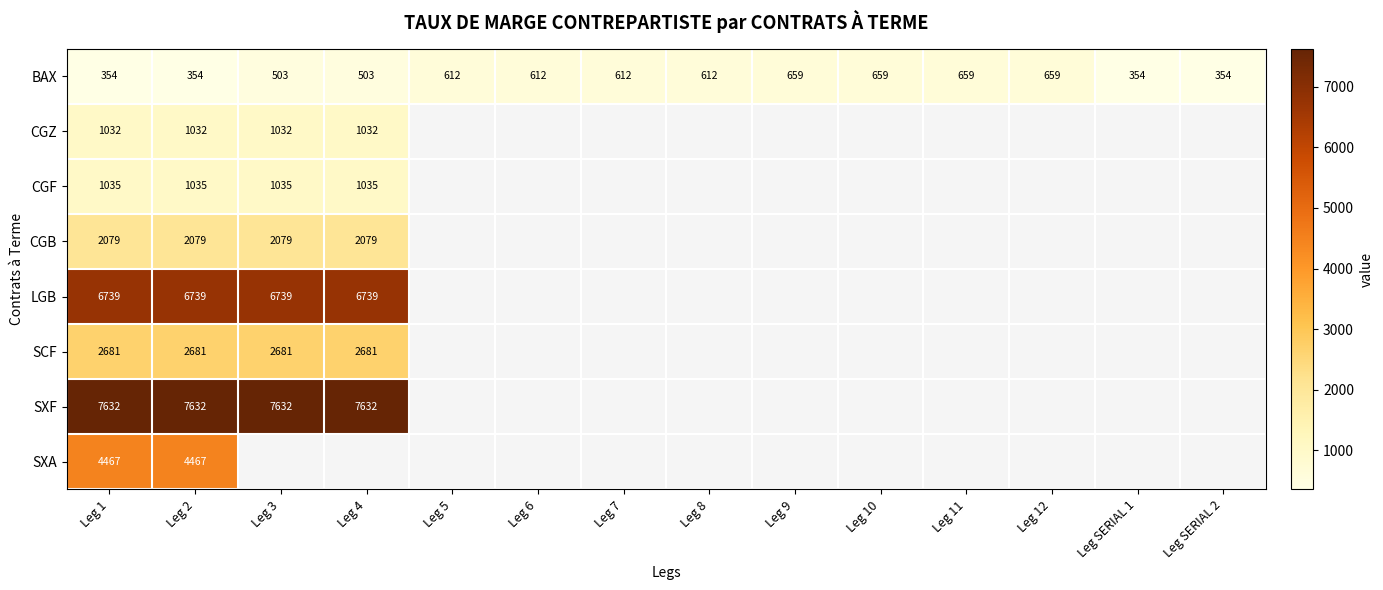

What is the sum of all BAX values?

7506